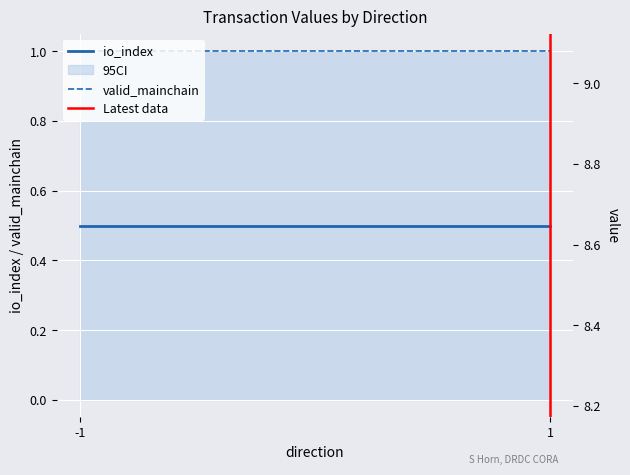

What is the average value of the io_index series?

0.5